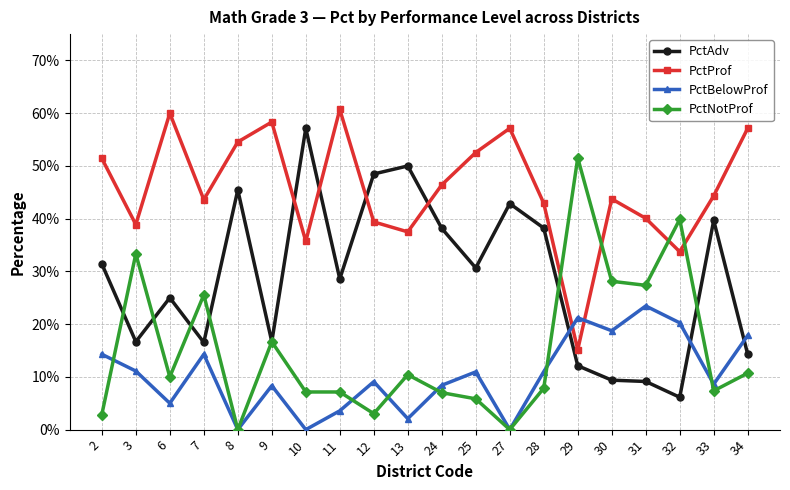

Is it true that PctBelowProf equals 0.1 at 2?

True